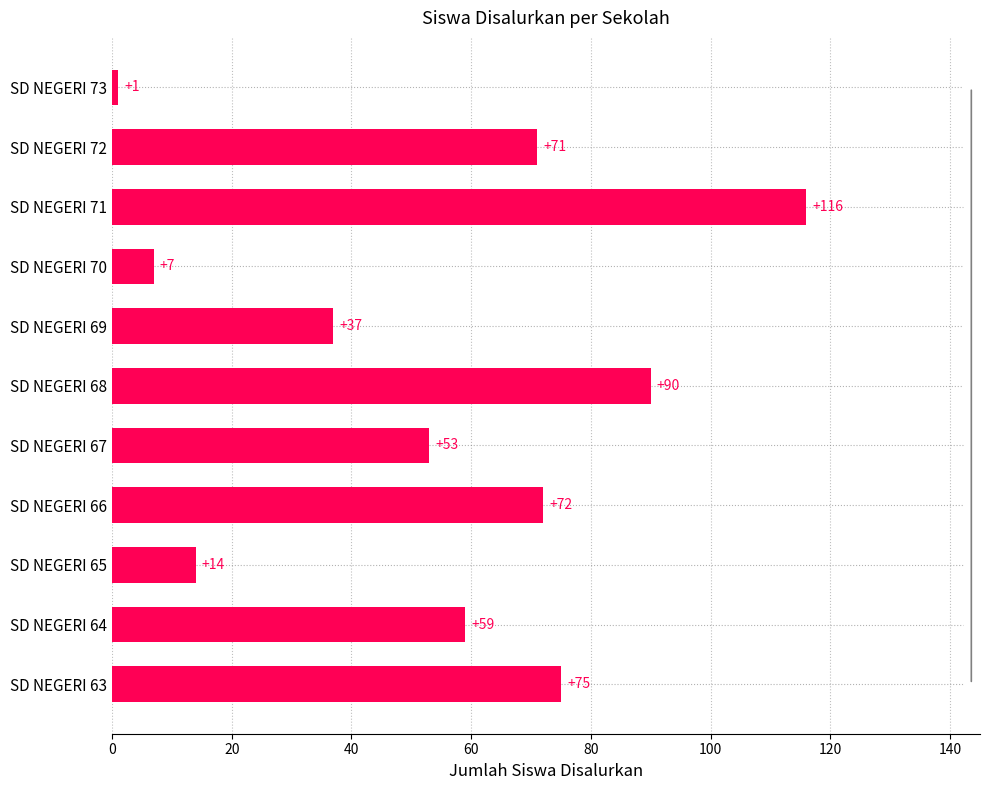

Rank the categories by value from highest to lowest.

SD NEGERI 71, SD NEGERI 68, SD NEGERI 63, SD NEGERI 66, SD NEGERI 72, SD NEGERI 64, SD NEGERI 67, SD NEGERI 69, SD NEGERI 65, SD NEGERI 70, SD NEGERI 73